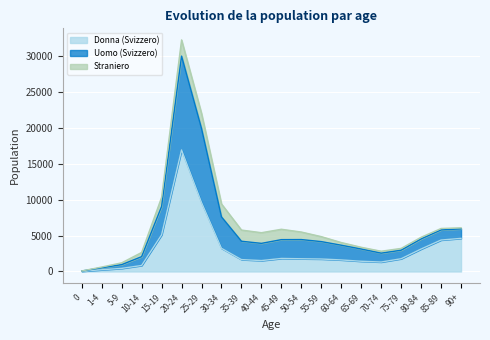

What is the label of the 2nd point from the right?

85-89